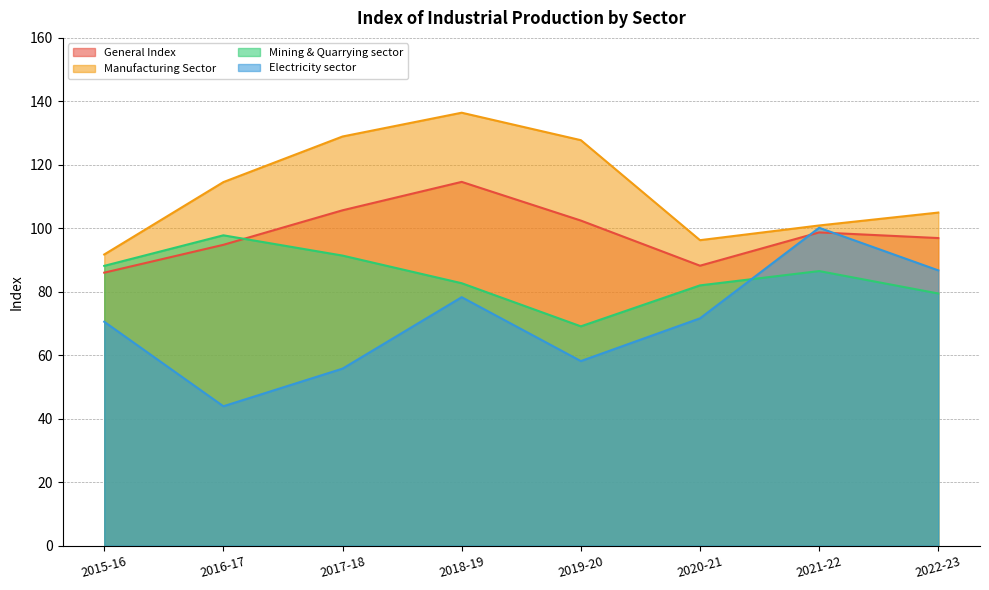

Which category has the lowest value in the Manufacturing Sector series?

2015-16